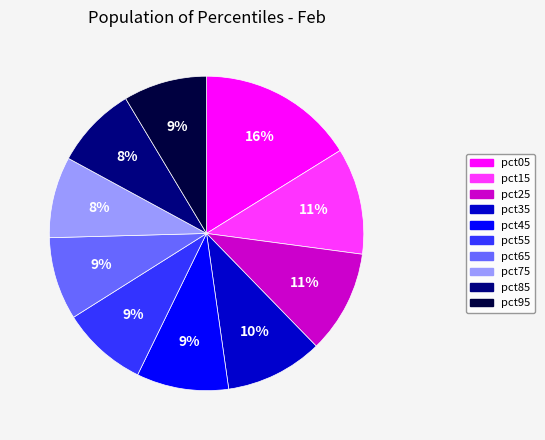

Is it true that pct25 is 18% of the pie?

False